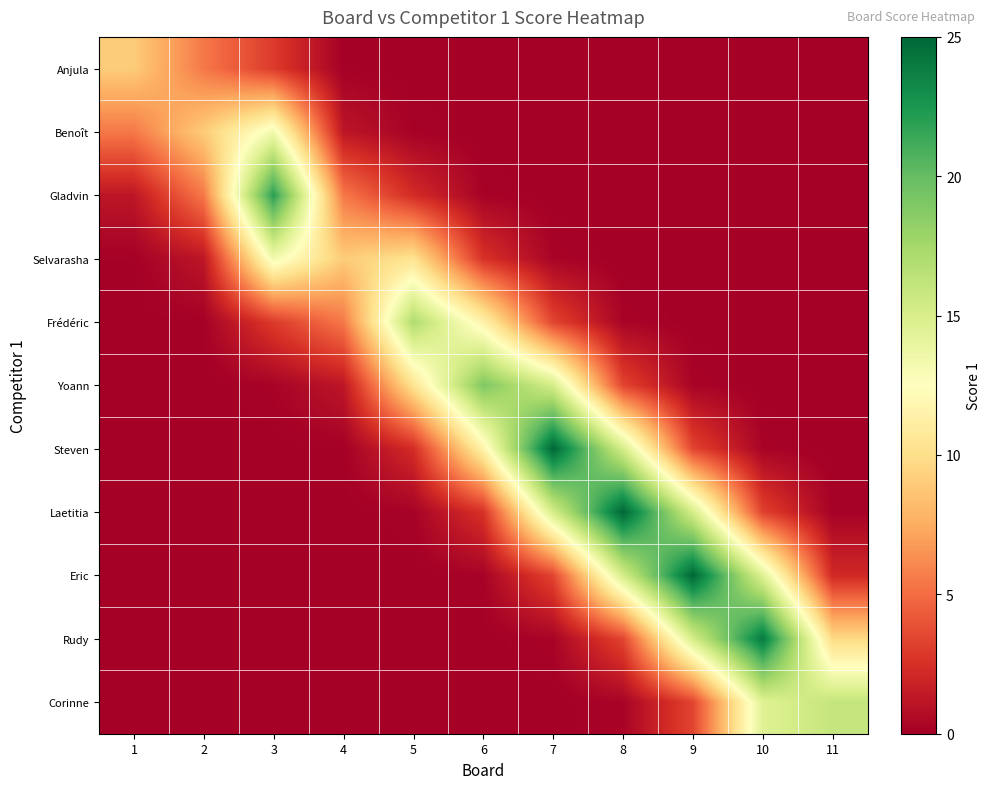

Which series has the widest spread of values?

Eric